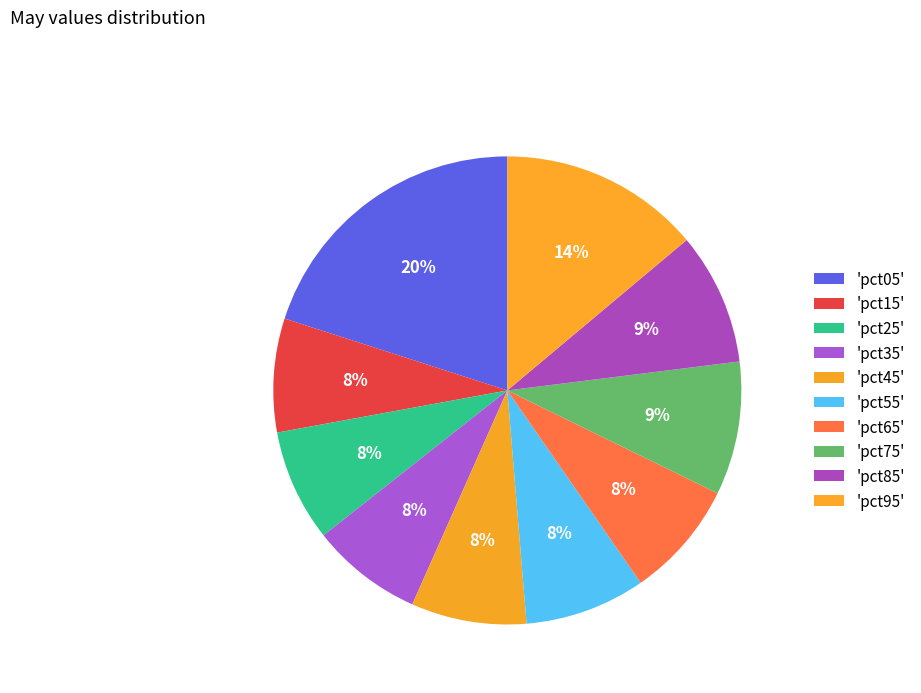

How many segments does this pie chart have?

10